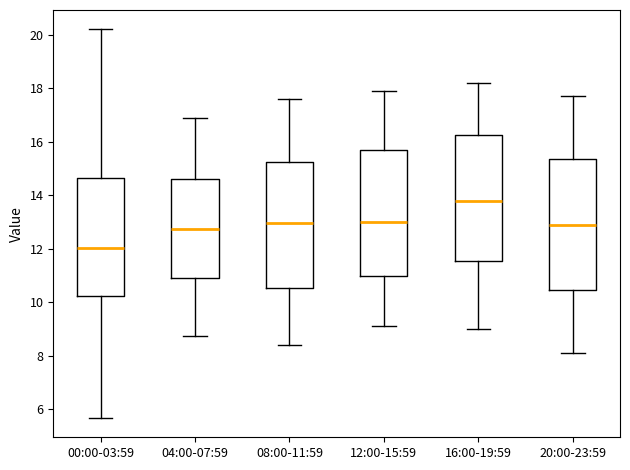

Where is the lower edge of the box for 00:00-03:59 on the y-axis? The values are not printed on the chart, so give them approximately, as read against the axis.

10.2